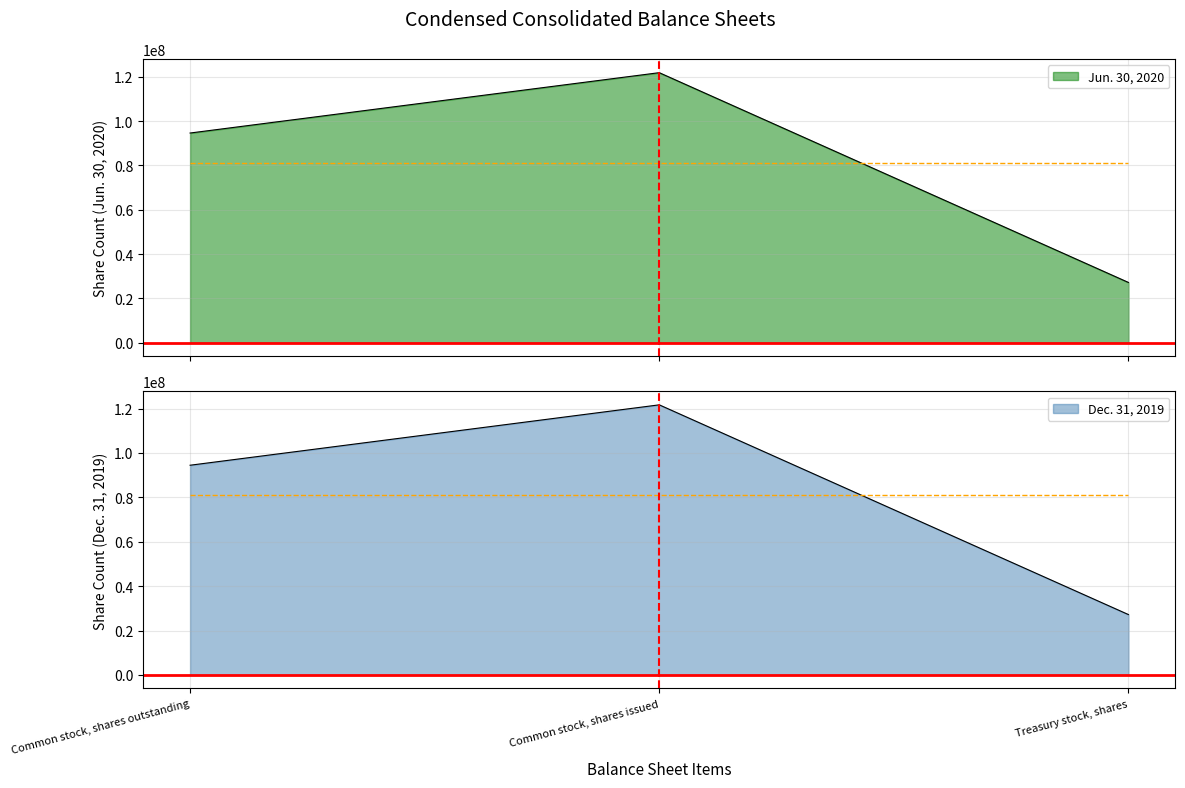

How many distinct data groups are displayed?

2